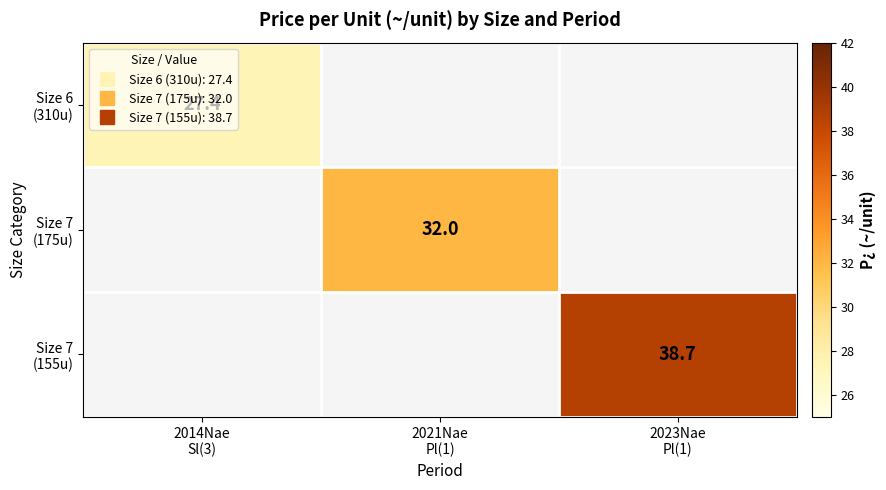

At how many categories does at least one series exceed 33?

1